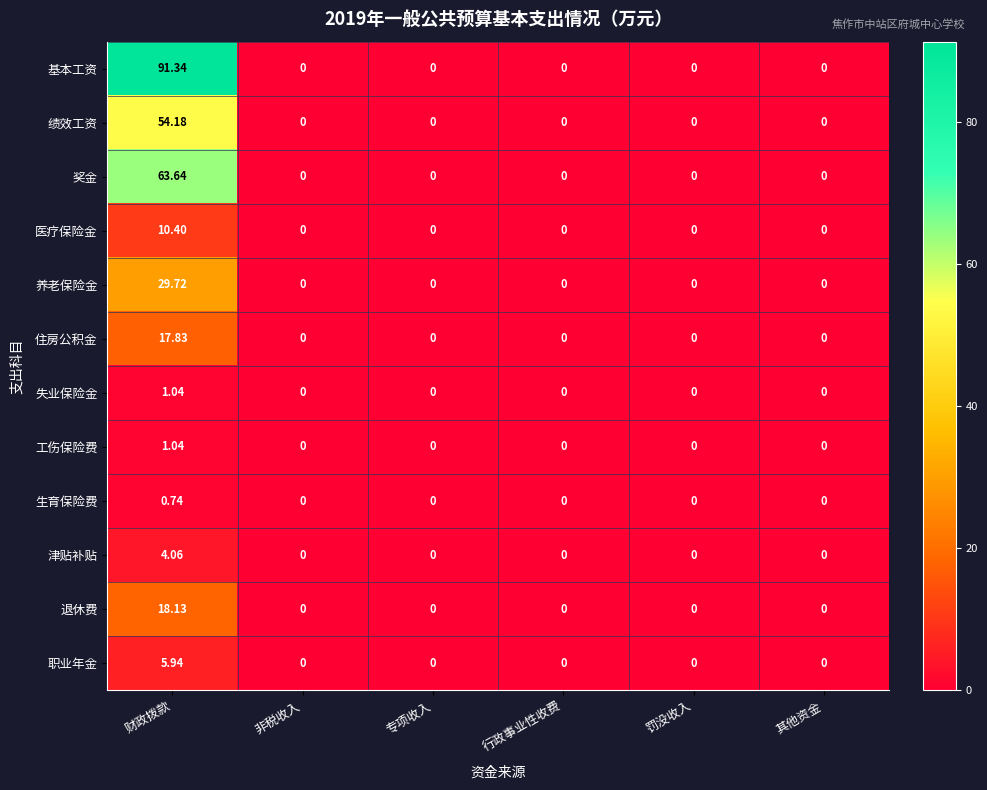

At which category is the sum across all series the highest?

财政拨款